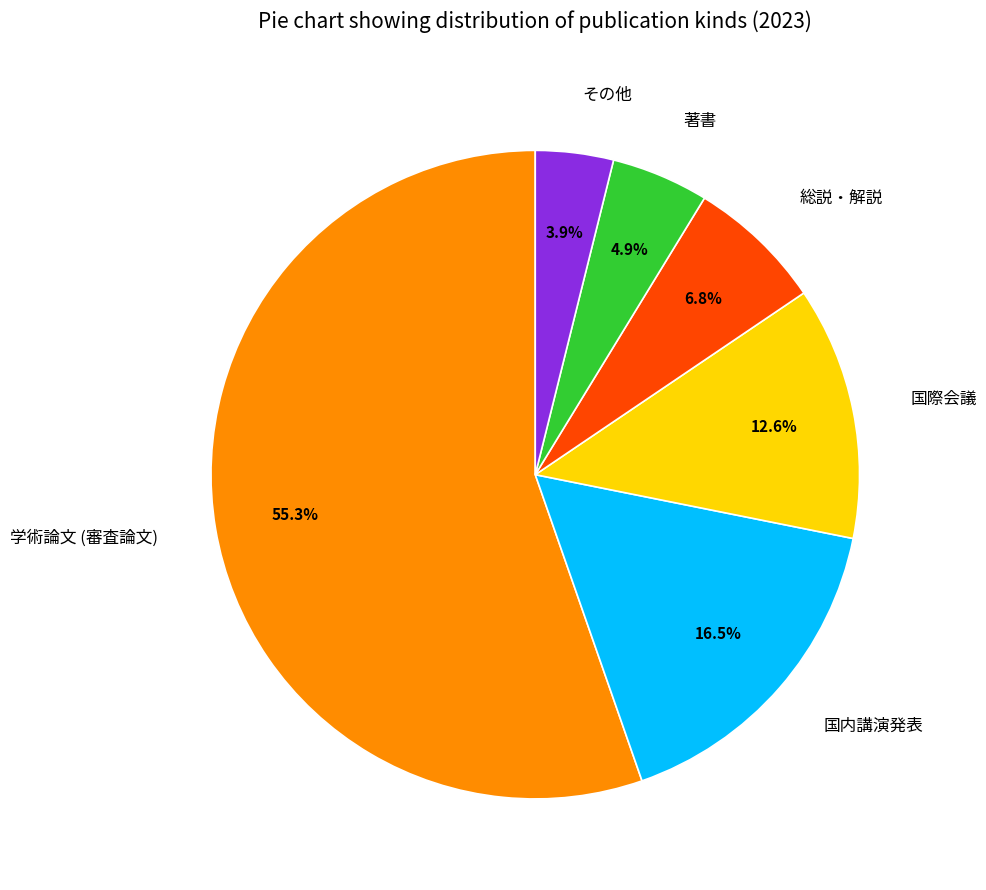

Which category has the biggest portion of the pie?

学術論文 (審査論文)